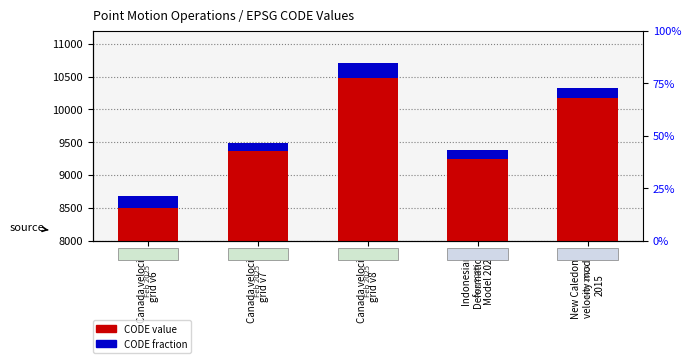

What position from the left is Indonesian
Deformation
Model 2020?

4